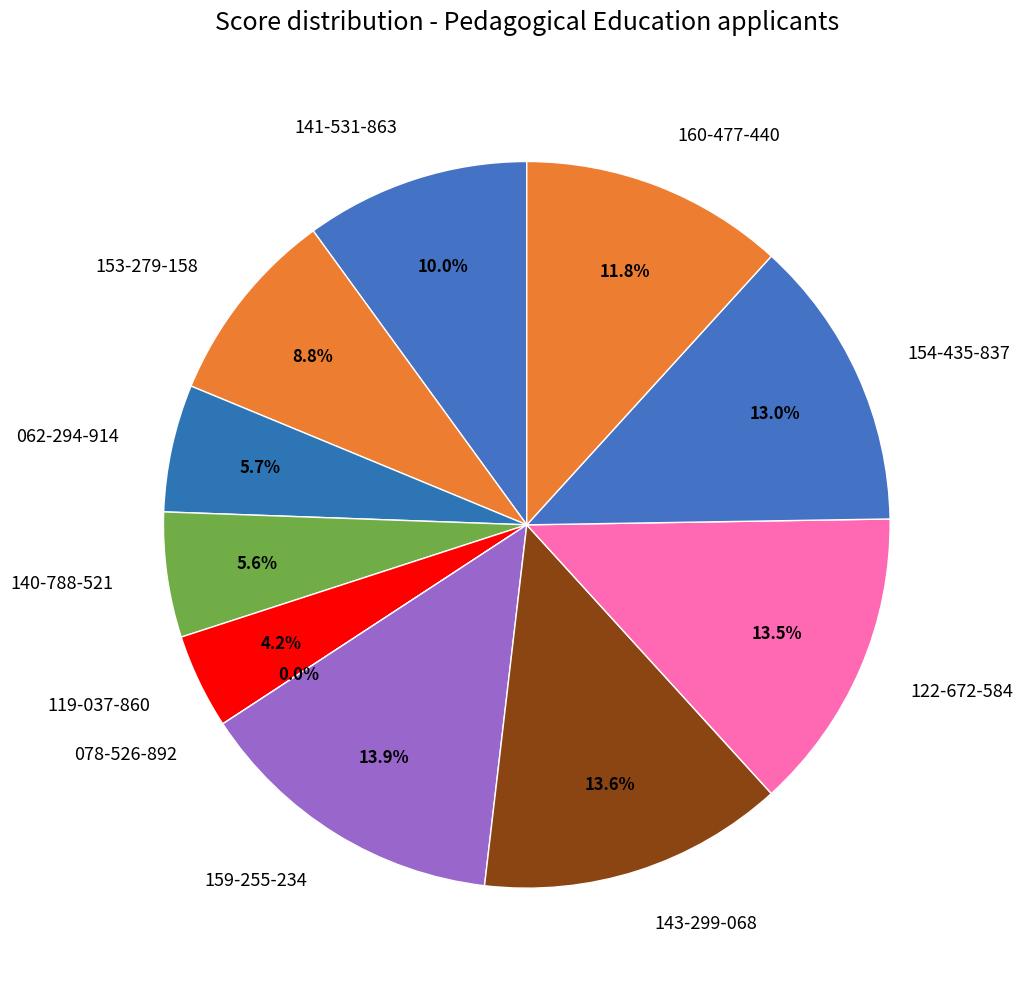

Rank the categories by value from lowest to highest.

078-526-892, 119-037-860, 140-788-521, 062-294-914, 153-279-158, 141-531-863, 160-477-440, 154-435-837, 122-672-584, 143-299-068, 159-255-234